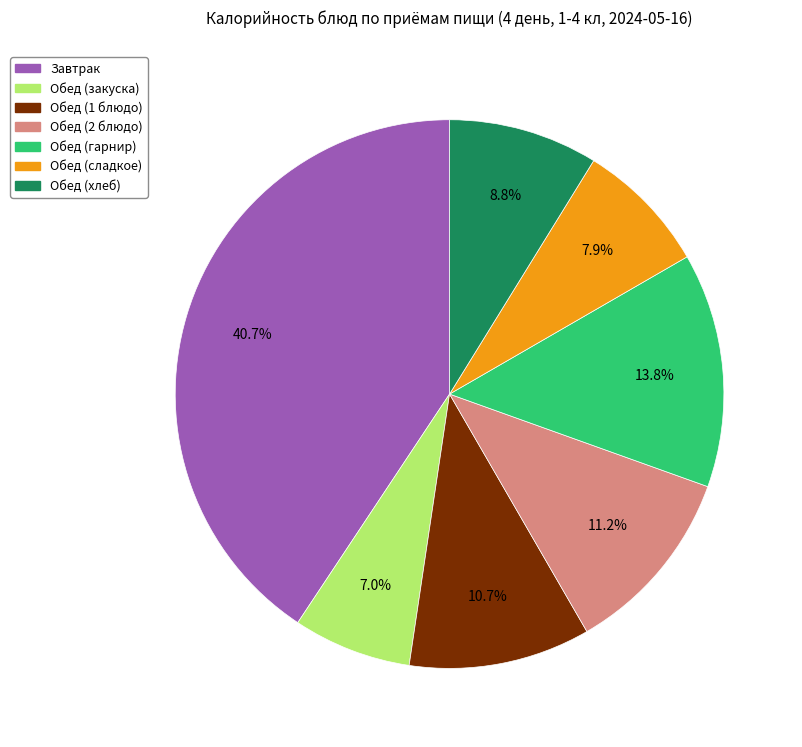

Is there any slice that represents more than half of the pie?

No